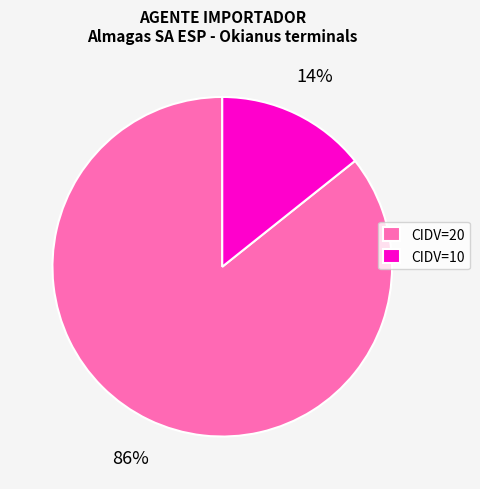

Which has a higher value, CIDV=10 or CIDV=20?

CIDV=20